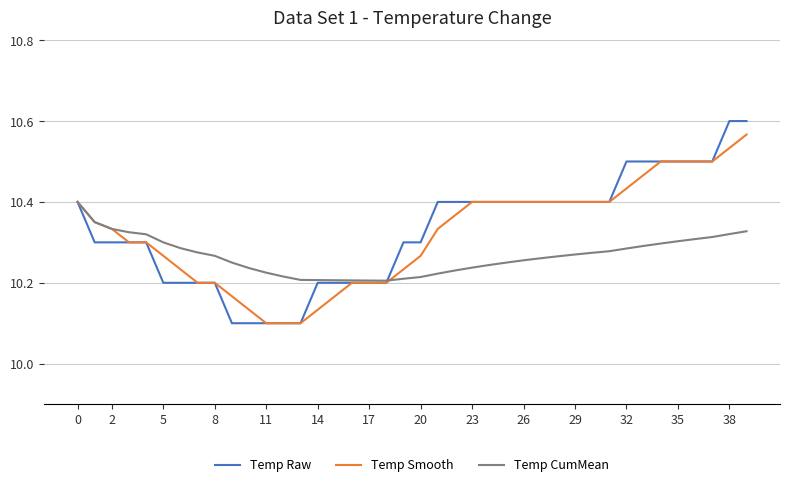

Does the chart display data point markers on the line(s)?

No